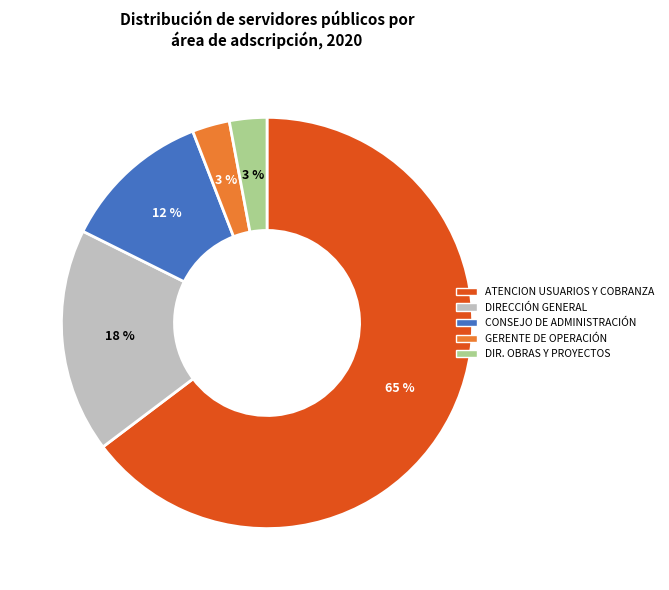

How many segments does this pie chart have?

5